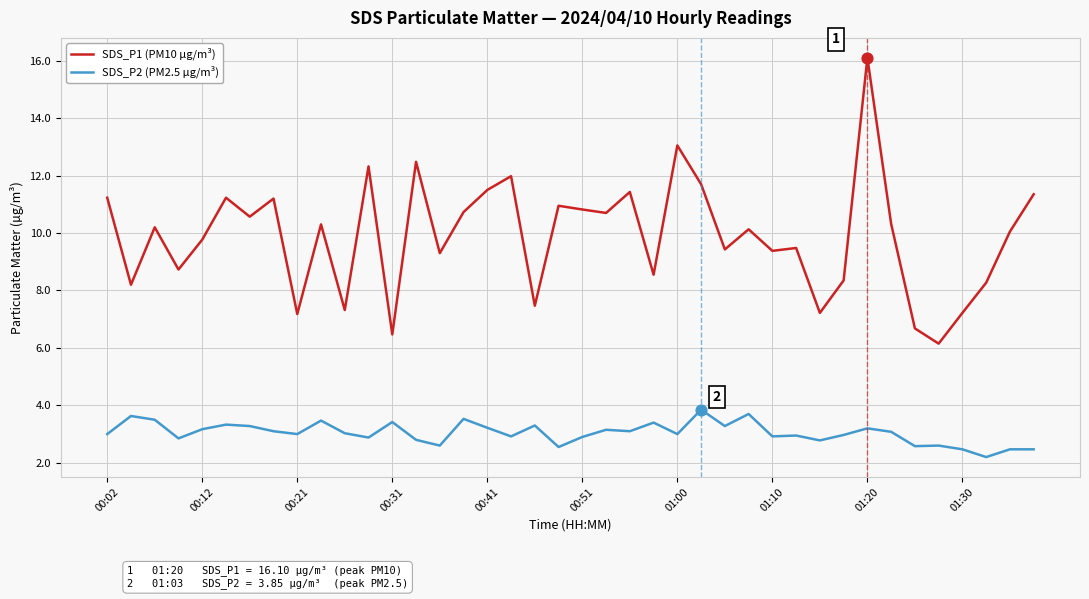

Which series has the largest range (max minus min)?

SDS_P1 (PM10 µg/m³)